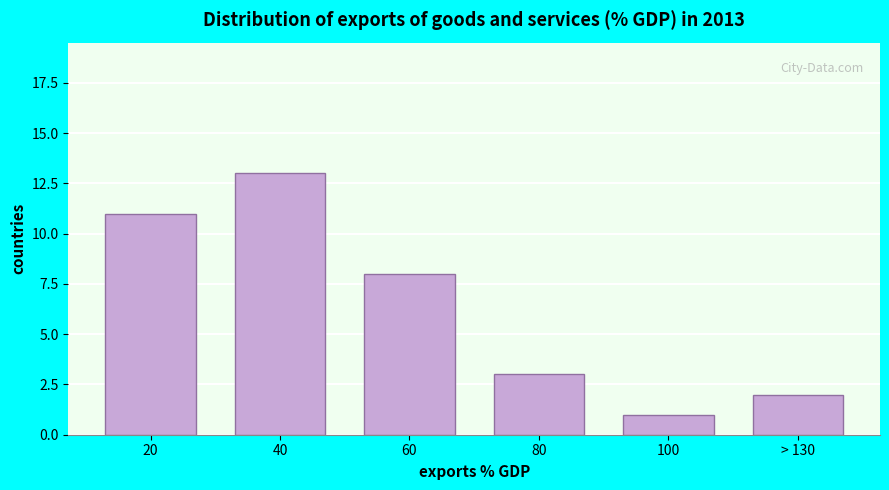

Reading left to right, what are all the values shown in this chart?

20=11	40=13	60=8	80=3	100=1	> 130=2